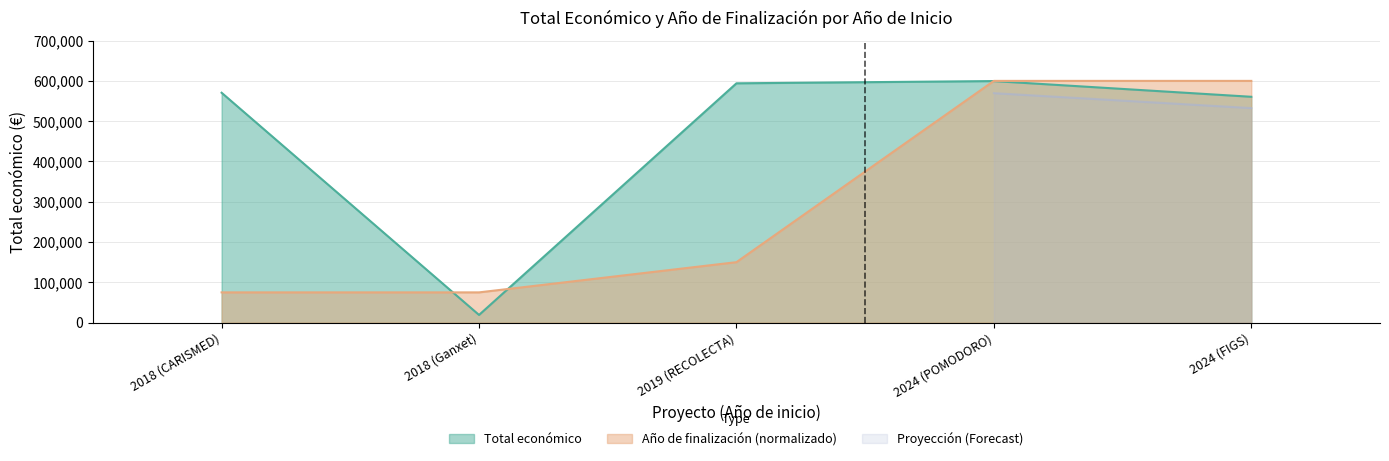

What is the highest value of the Total económico series?

599540